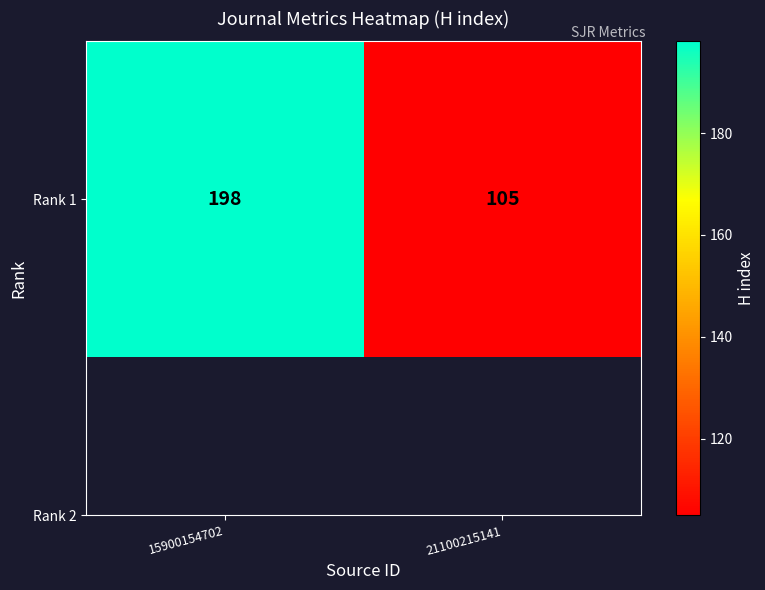

List the labels in order of value, smallest first.

21100215141, 15900154702